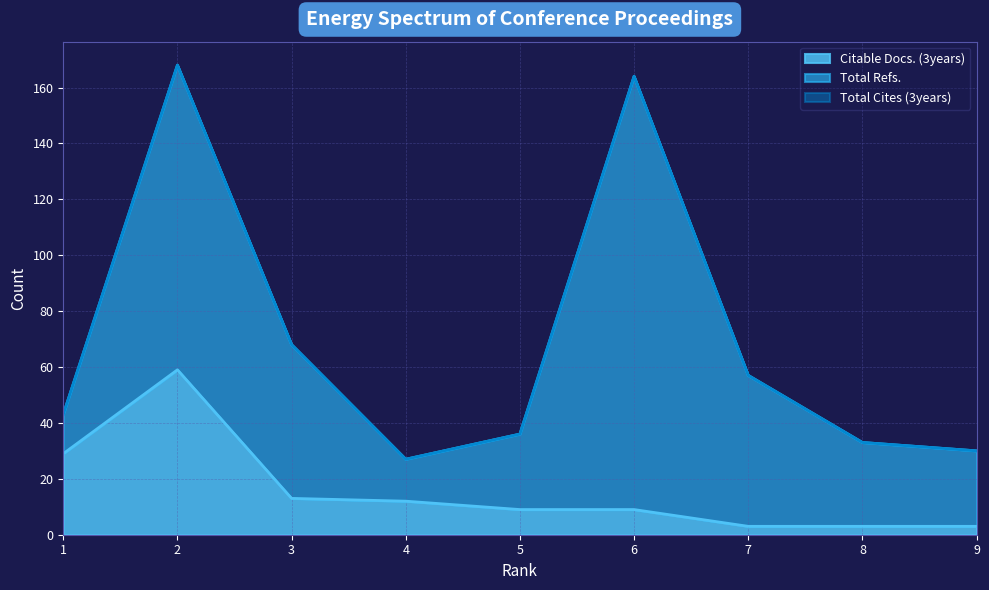

Does the chart display data point markers on the line(s)?

No